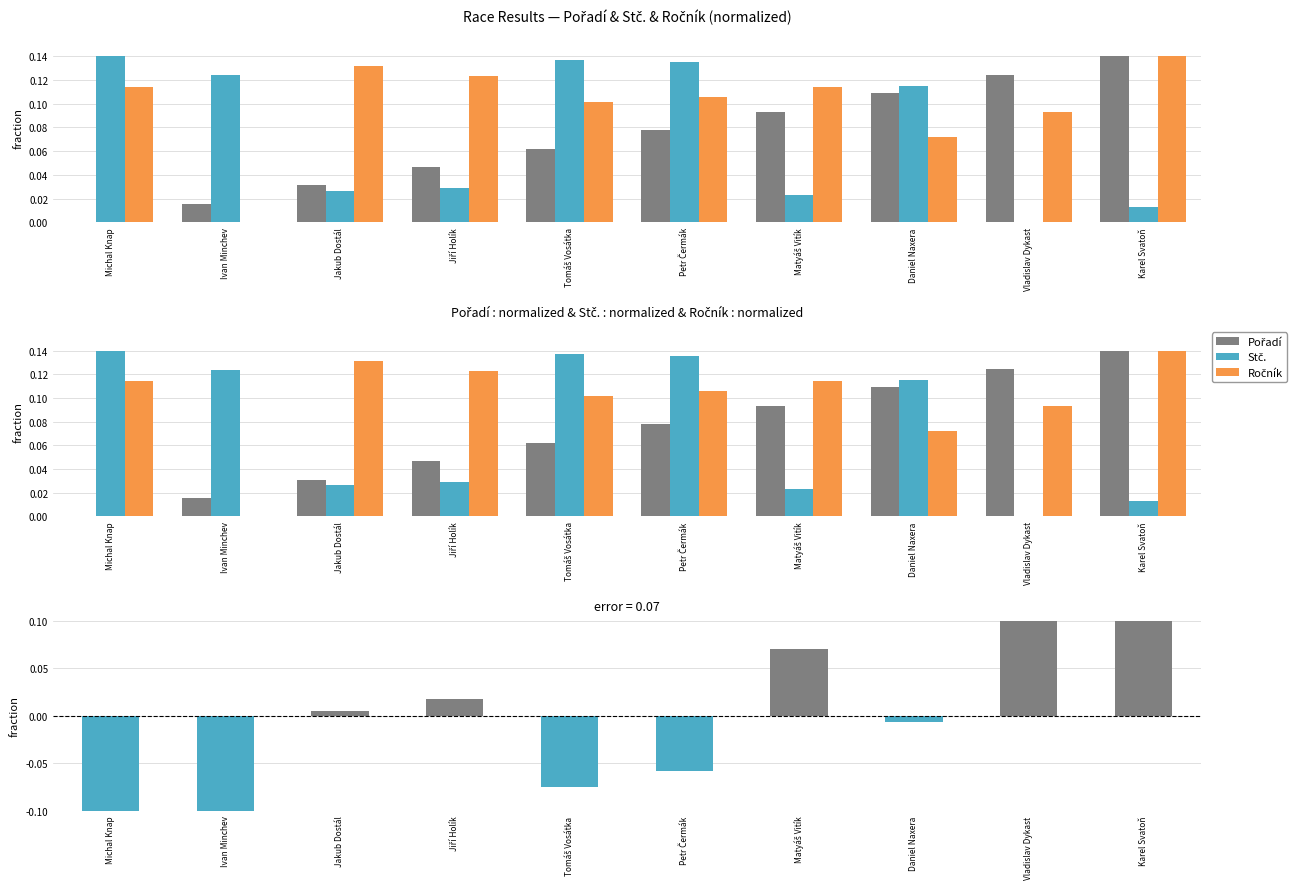

Where is Pořadí − Stč. (normalized) nearest to the value 0?

Jakub Dostál